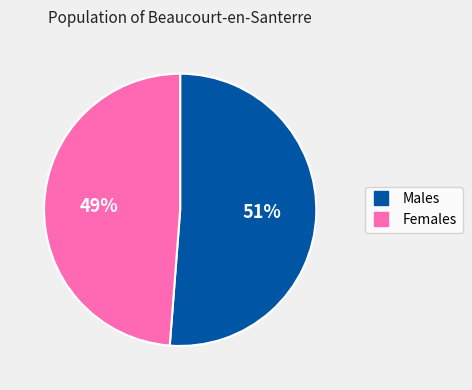

To the nearest percent, what is the average slice percentage?

50%